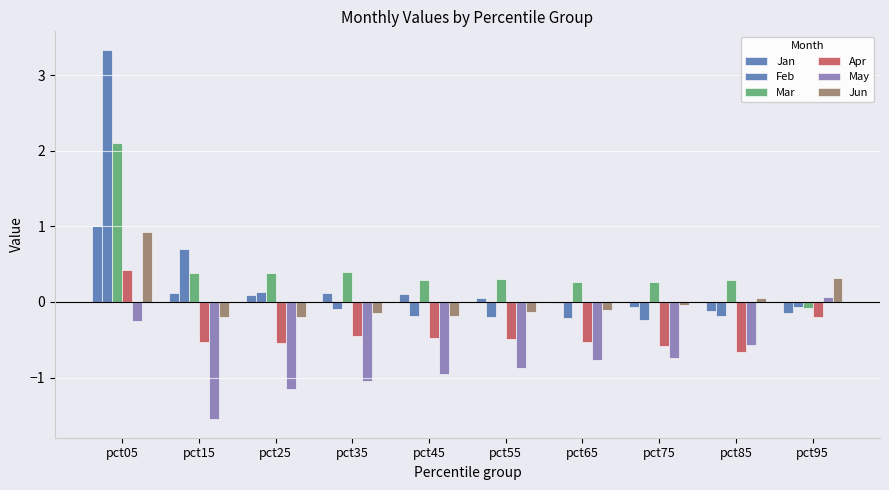

How many groups of bars are there?

10